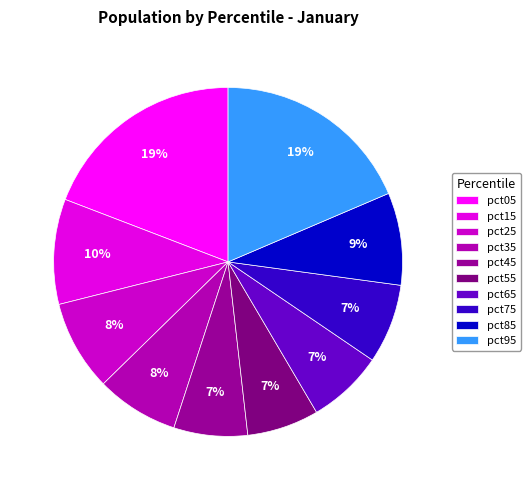

What percentage do pct95 and pct45 together represent?

25.4%